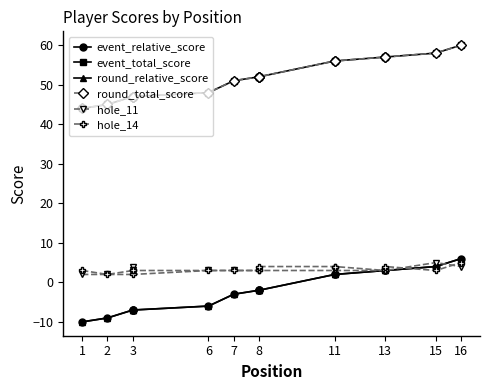

List the series in order of their peak value, lowest first.

hole_11, hole_14, event_relative_score, round_relative_score, event_total_score, round_total_score